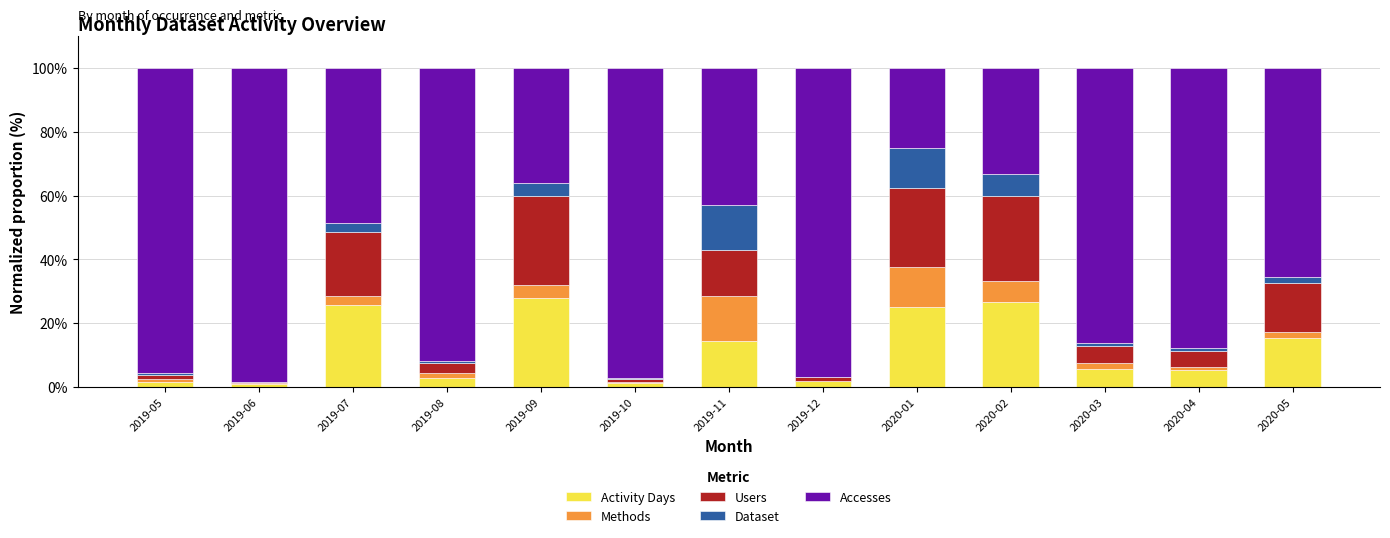

Is it true that Activity Days equals 5.6 at 2020-03?

True